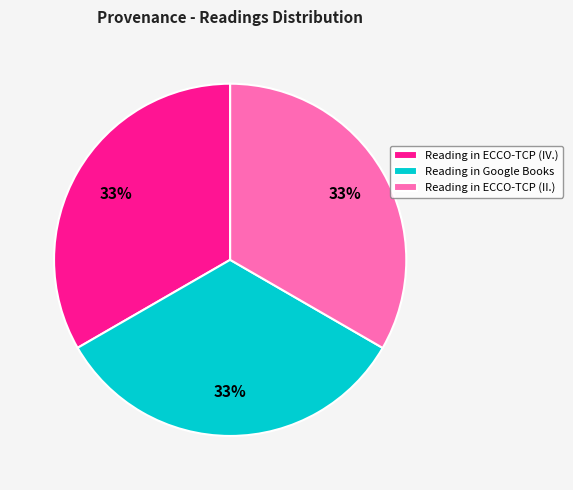

Approximately how many times larger is the value at Reading in ECCO-TCP (II.) compared to Reading in ECCO-TCP (IV.)?

1.0